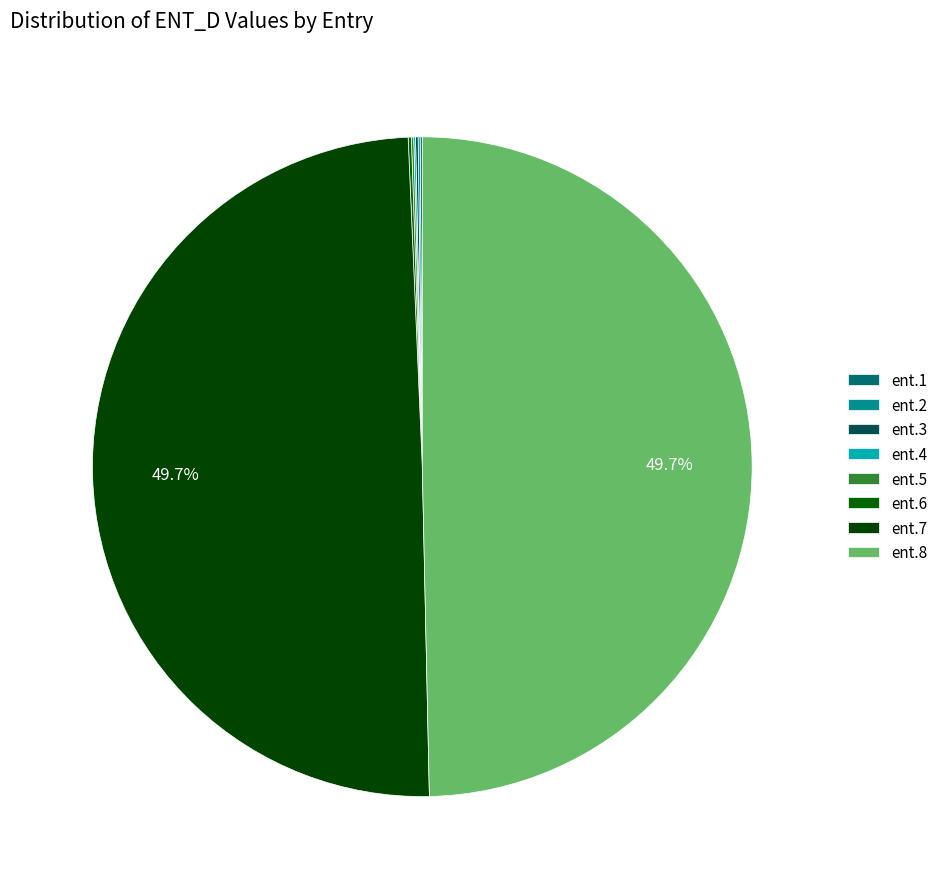

Which category has the biggest portion of the pie?

ent.7